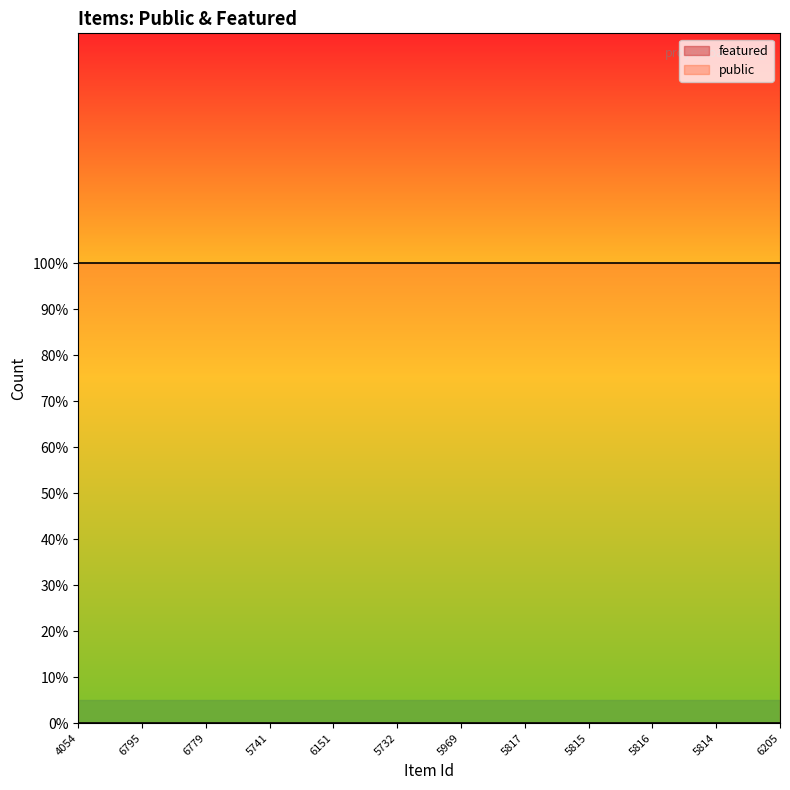

At which label is public closest to 1?

4054